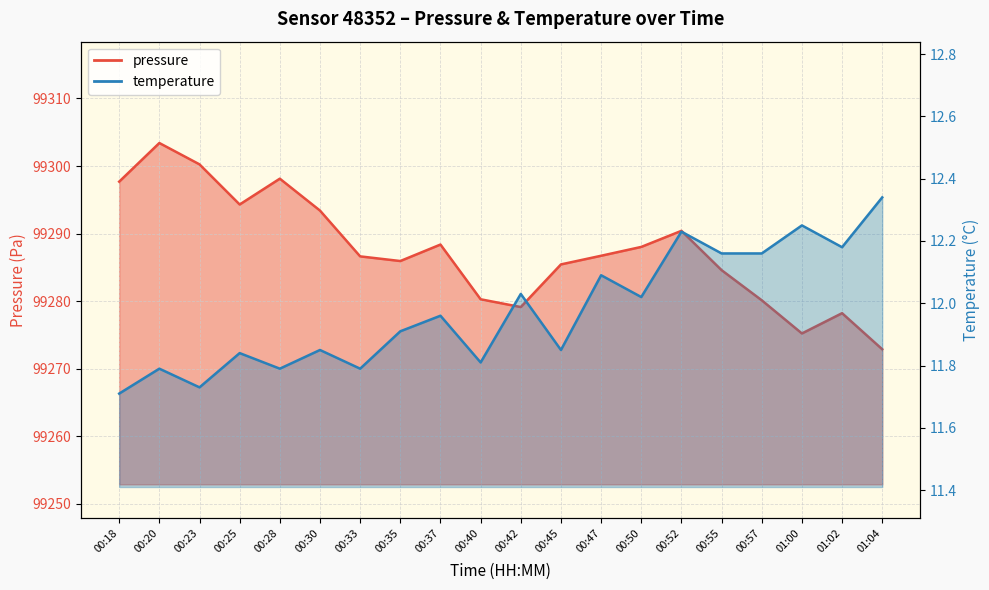

Reading right to left, extract all data points from this chart.

pressure: 99272.9	99278.2	99275.2	99280.1	99284.6	99290.4	99288.0	99286.7	99285.4	99279.1	99280.3	99288.4	99285.9	99286.6	99293.4	99298.1	99294.3	99300.2	99303.4	99297.7
temperature: 12.3	12.2	12.2	12.2	12.2	12.2	12.0	12.1	11.8	12.0	11.8	12.0	11.9	11.8	11.8	11.8	11.8	11.7	11.8	11.7